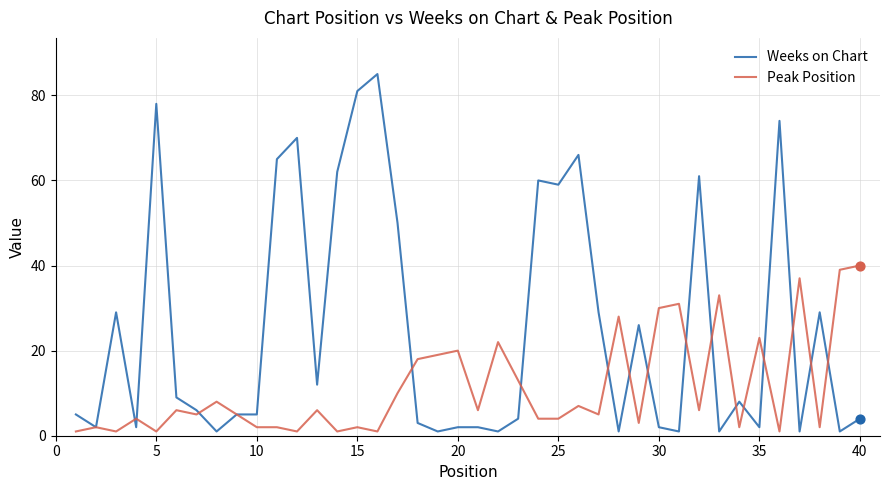

Which series has the largest range (max minus min)?

Weeks on Chart